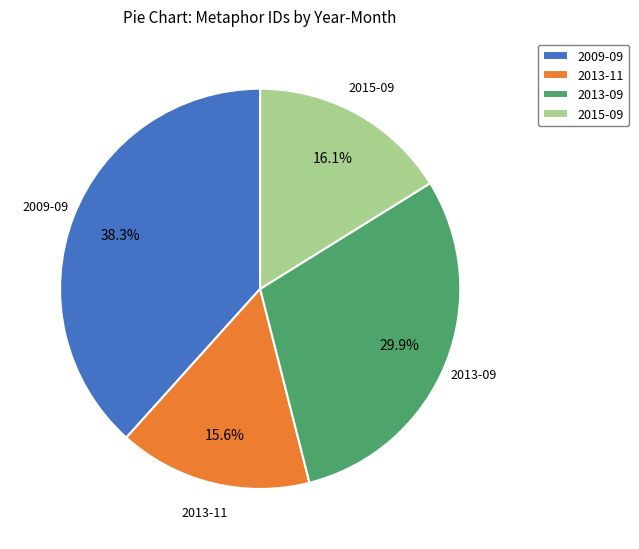

Is the sum of 2009-09 and 2013-09 greater than half?

Yes